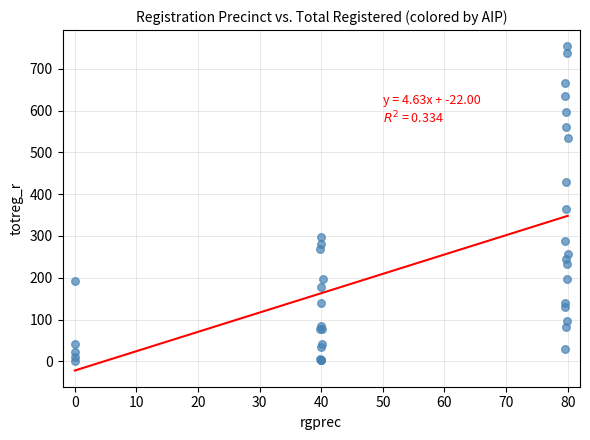

What Y value in the scatter plot is closest to 377?

365